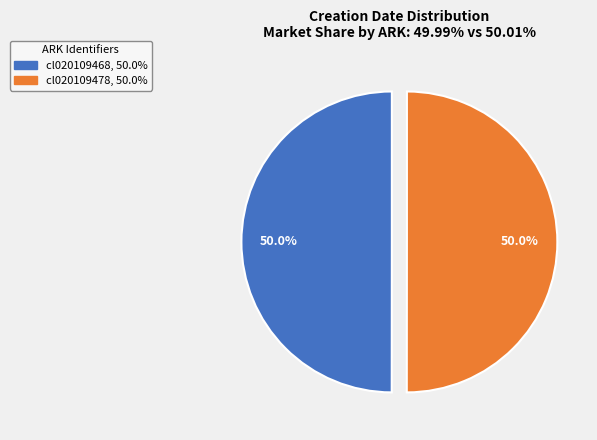

Combined, what portion of the pie is cl020109478, 50.0% and cl020109468, 50.0%?

100.0%